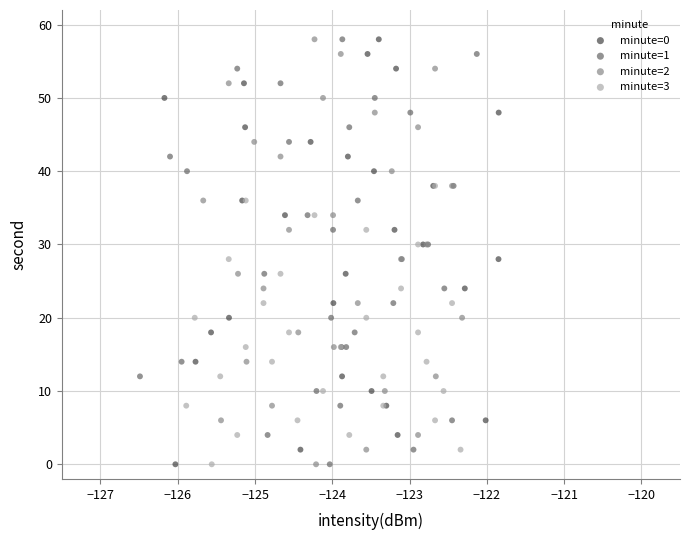

What are all the series names shown in the legend?

minute=0, minute=1, minute=2, minute=3